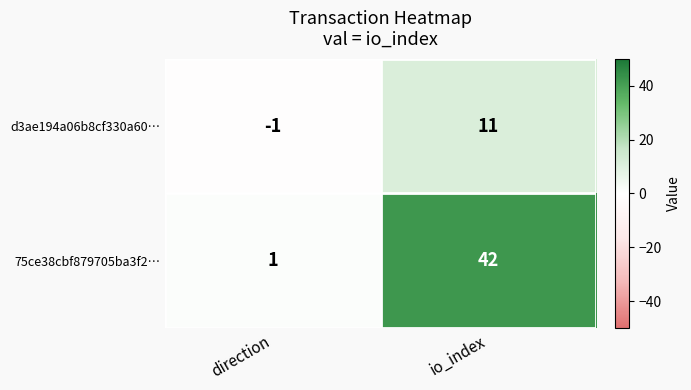

What is the sum of all d3ae194a06b8cf330a60… values?

10